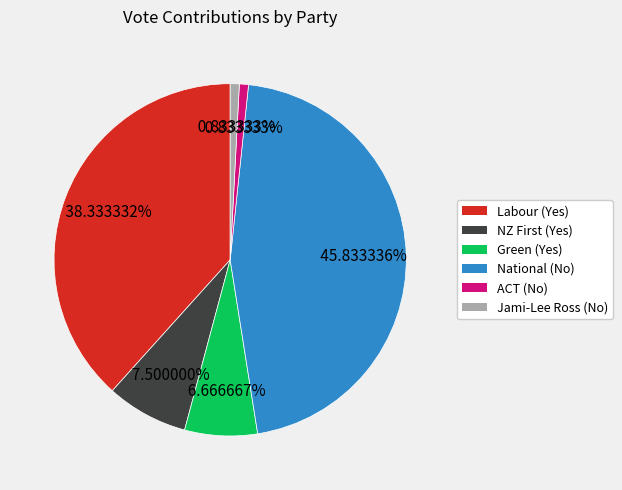

The National (No) slice represents 38% of the pie. True or false?

False